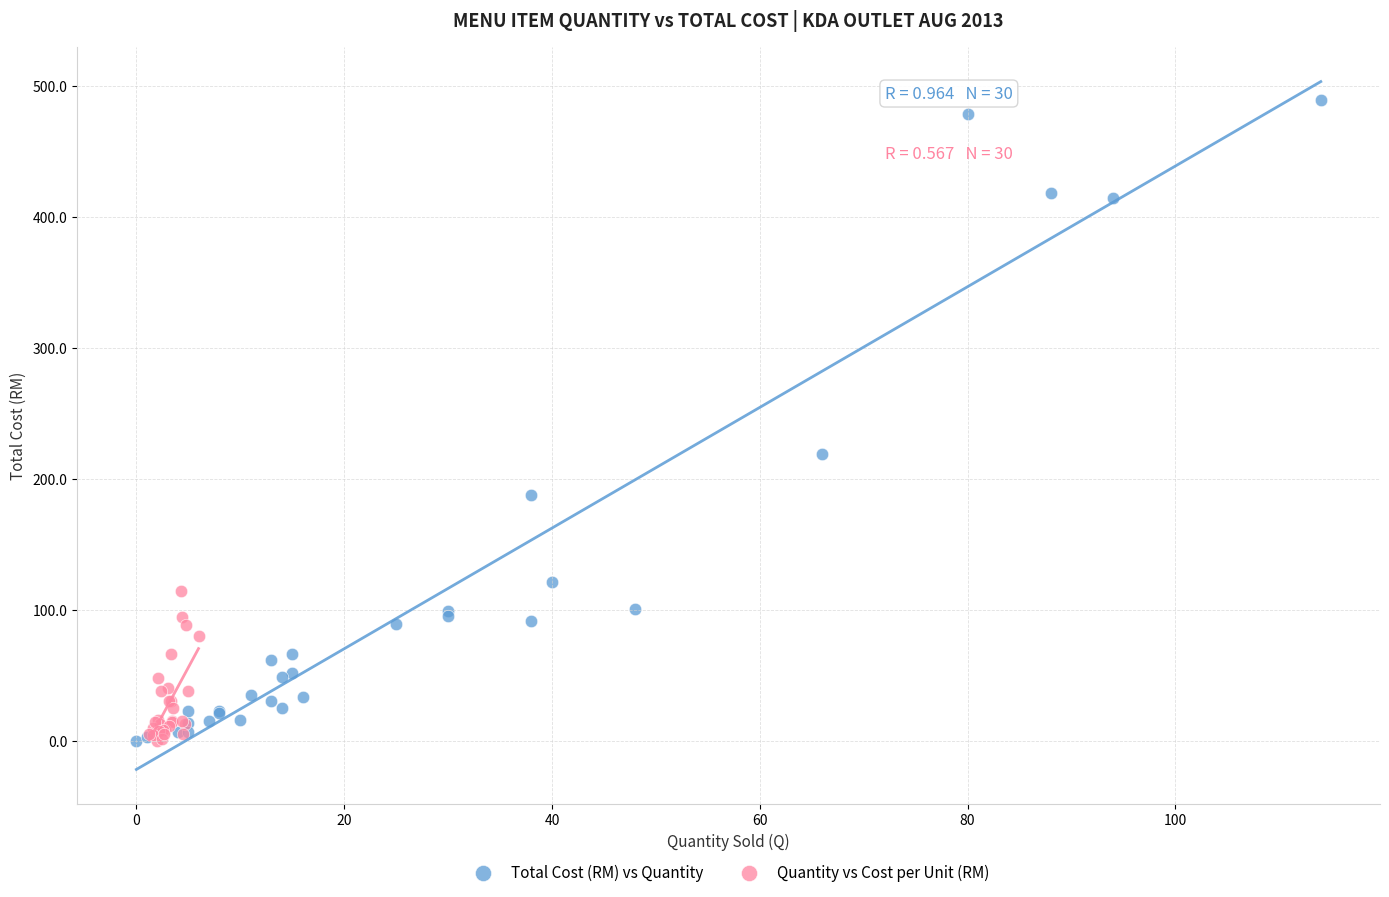

Which series reaches the maximum Y coordinate?

Total Cost (RM) vs Quantity